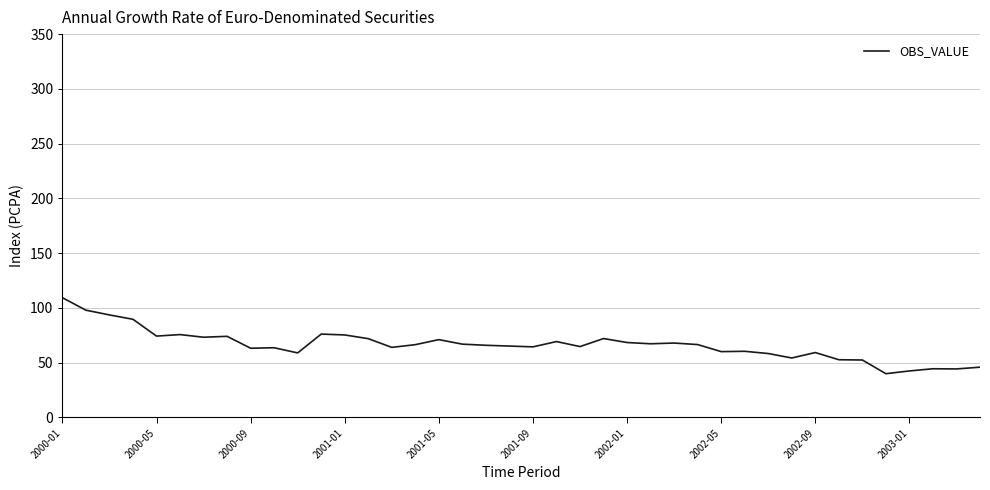

Is this an area chart (filled region under the line)?

No